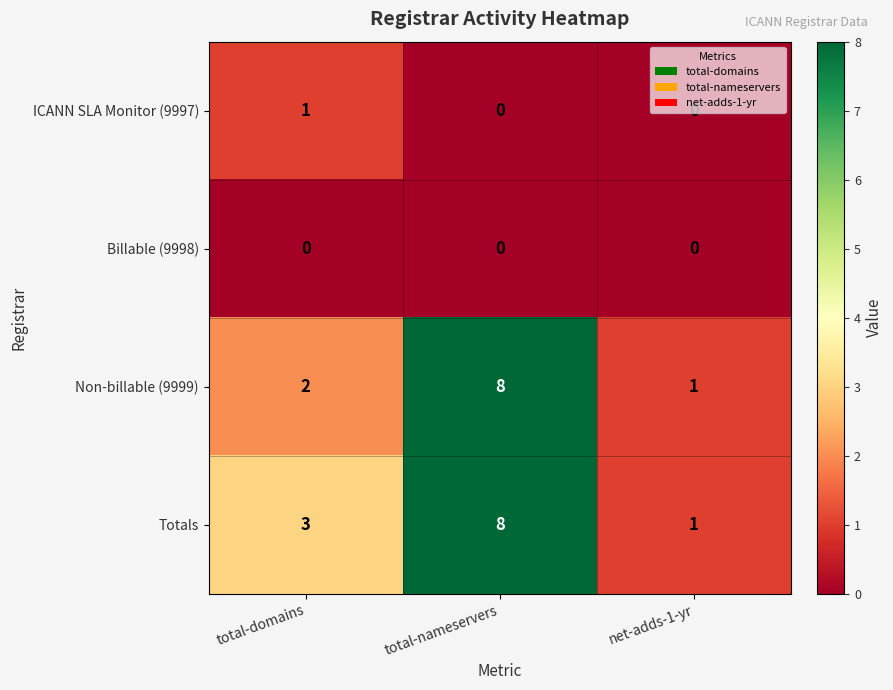

What is the difference between the highest and lowest values at total-nameservers?

8